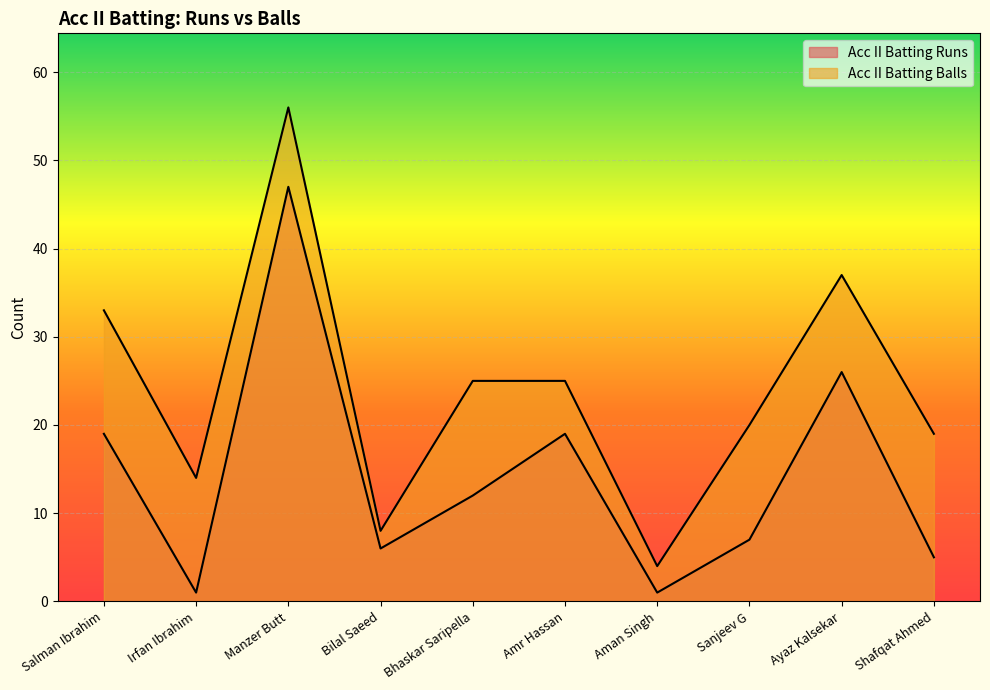

At how many categories does at least one series exceed 3?

10